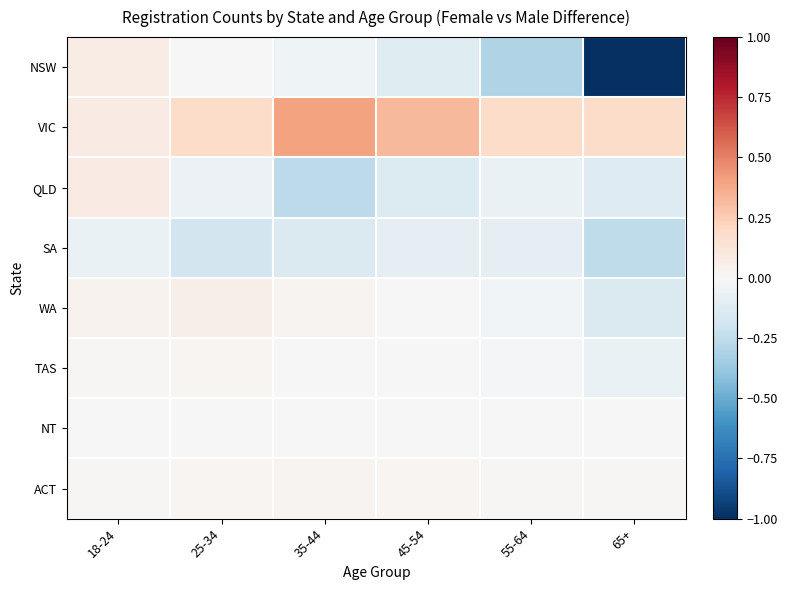

What is the total value across all series at 18-24?

0.2